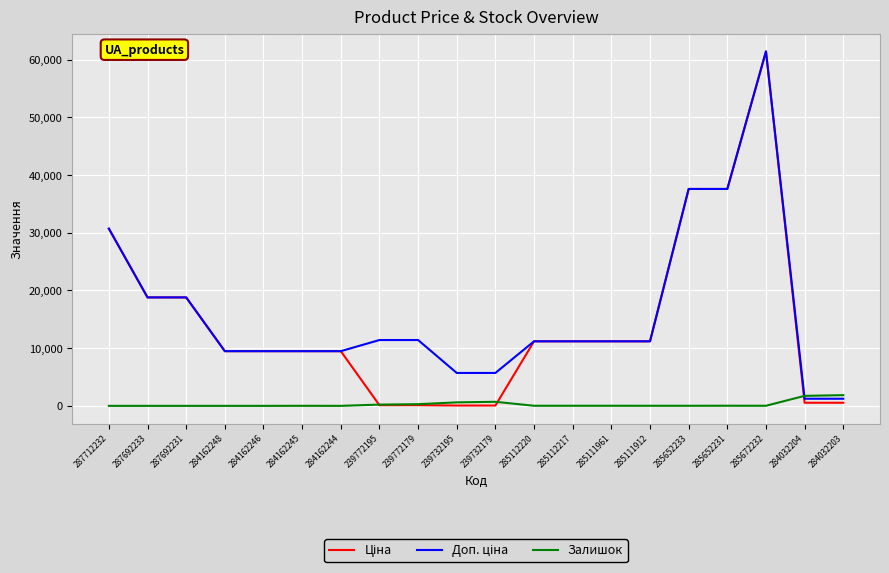

Which label corresponds to the largest value in the chart?

285672232